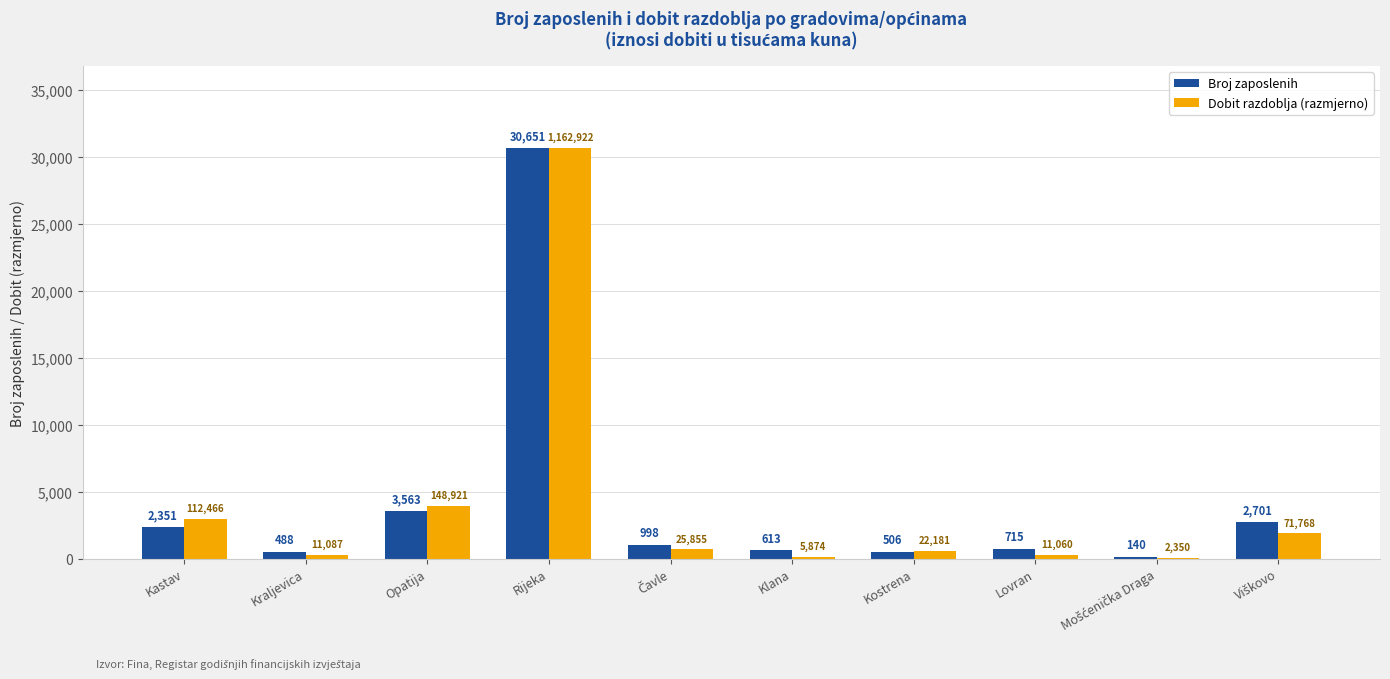

What is the greatest value displayed?

30651.0